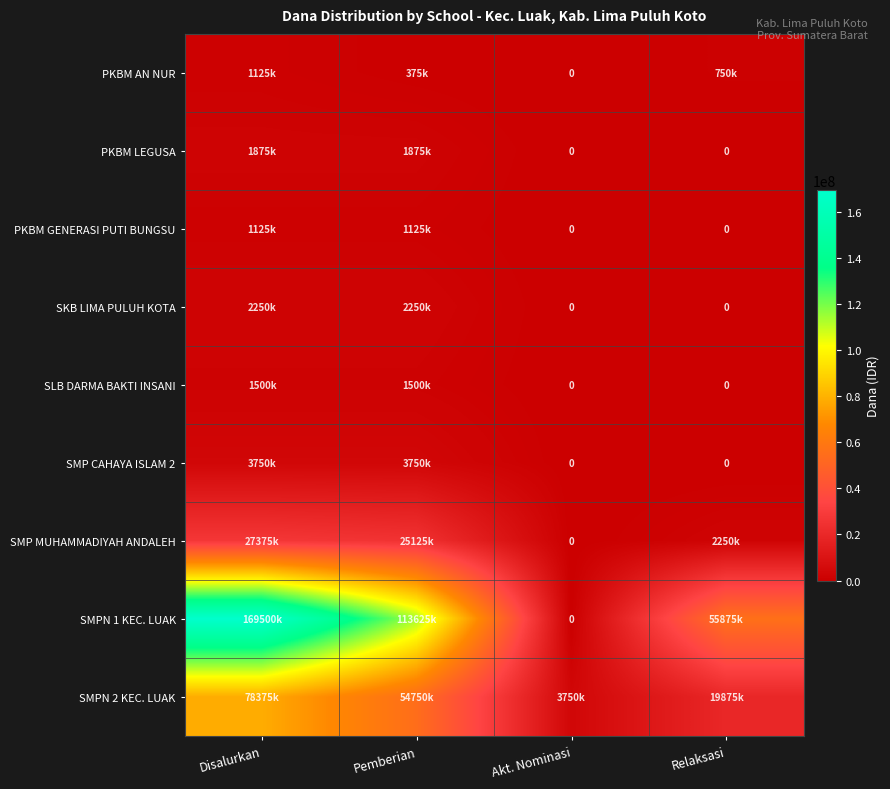

How many positive values does the SMP MUHAMMADIYAH ANDALEH series have?

3